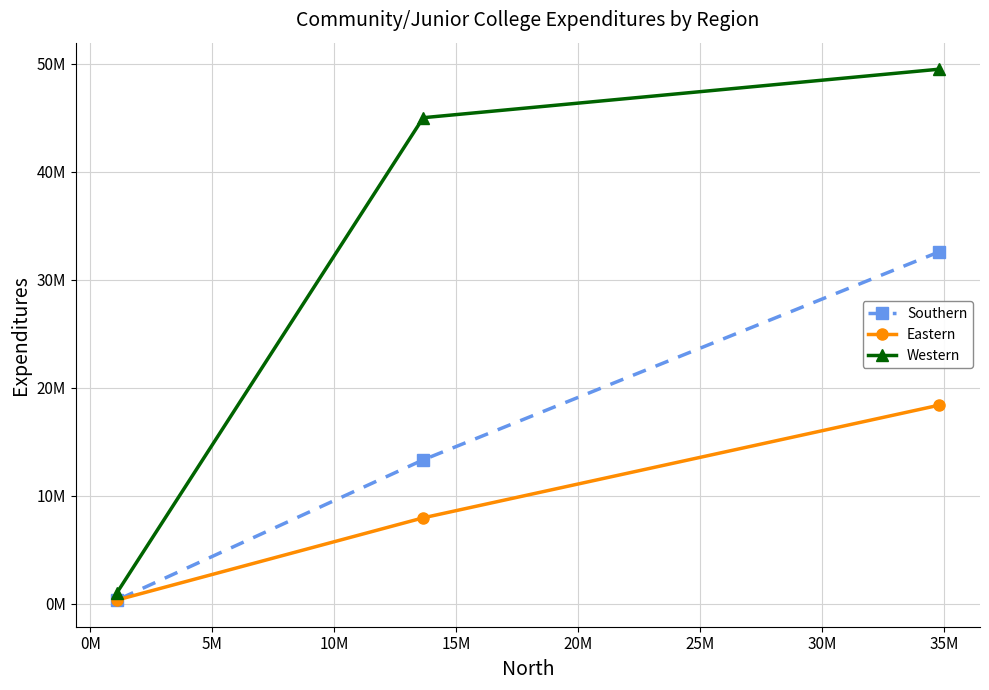

What is the difference between the Southern values at 5M and 0M?

12989600